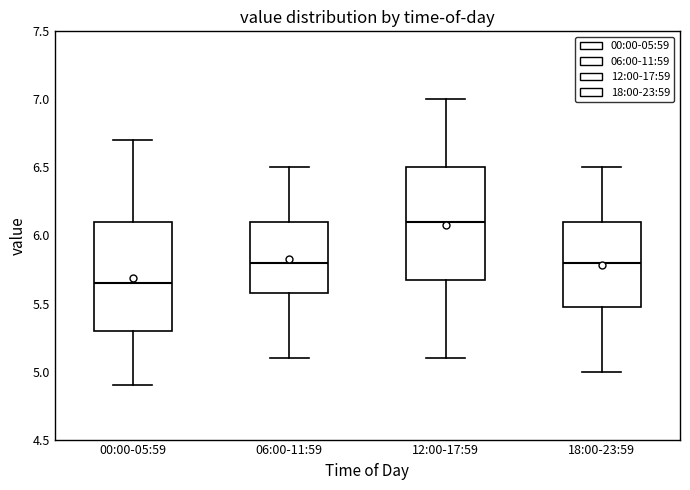

Where does the median line of the box for 06:00-11:59 sit on the y-axis? The values are not printed on the chart, so give them approximately, as read against the axis.

5.80